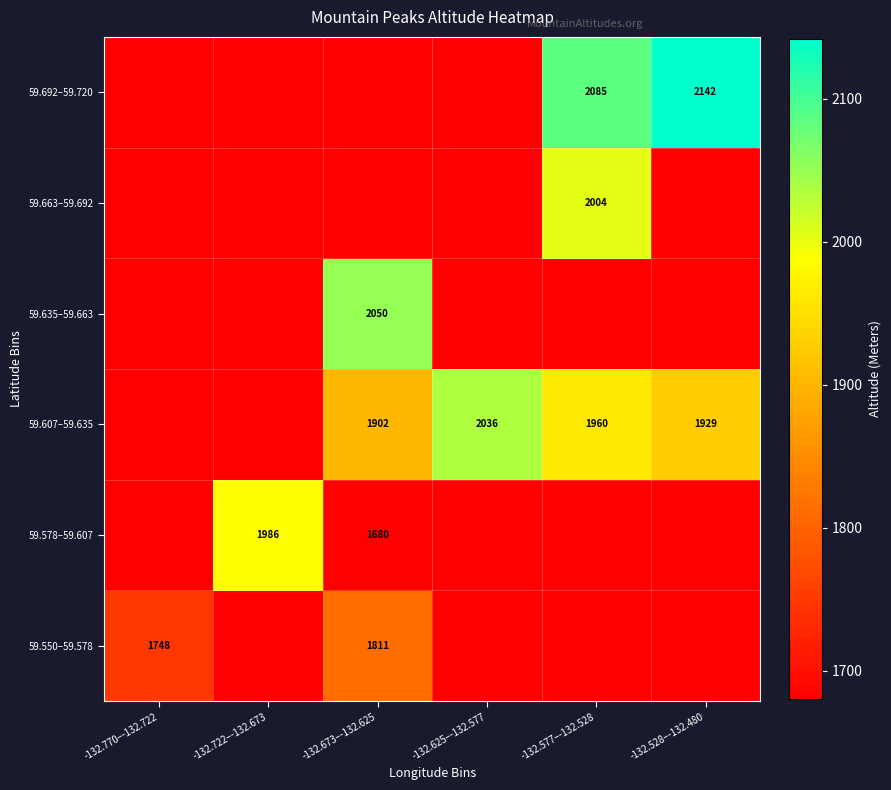

The value of 59.607–59.635 at -132.673–-132.625 is 1902. True or false?

True